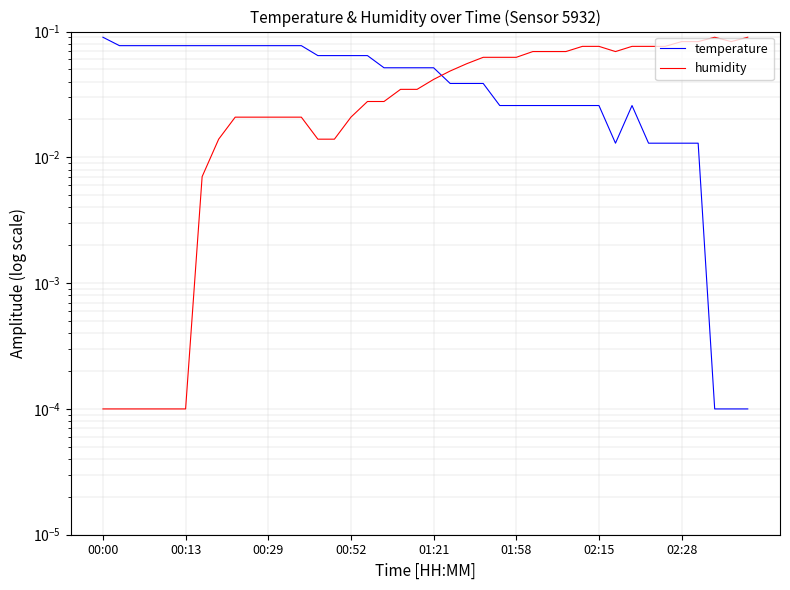

What is the total value across all series at 19?

0.1